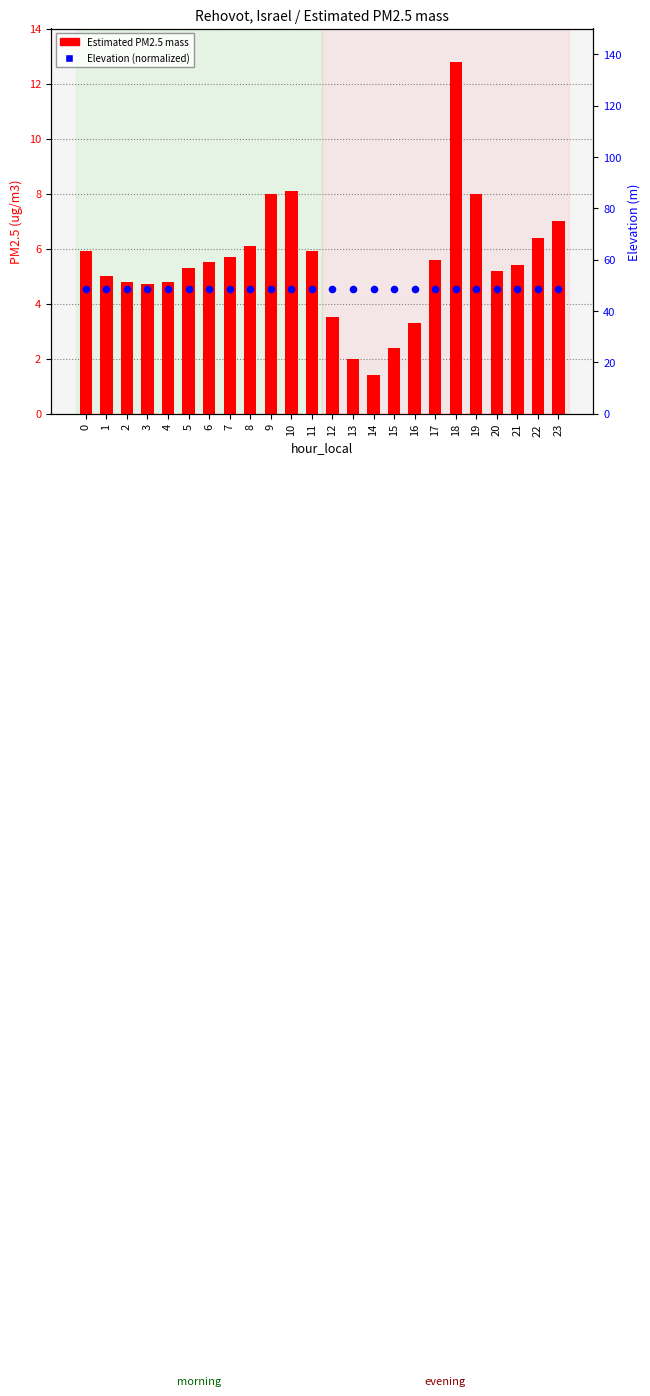

What is the total value across all series at 7?

54.4